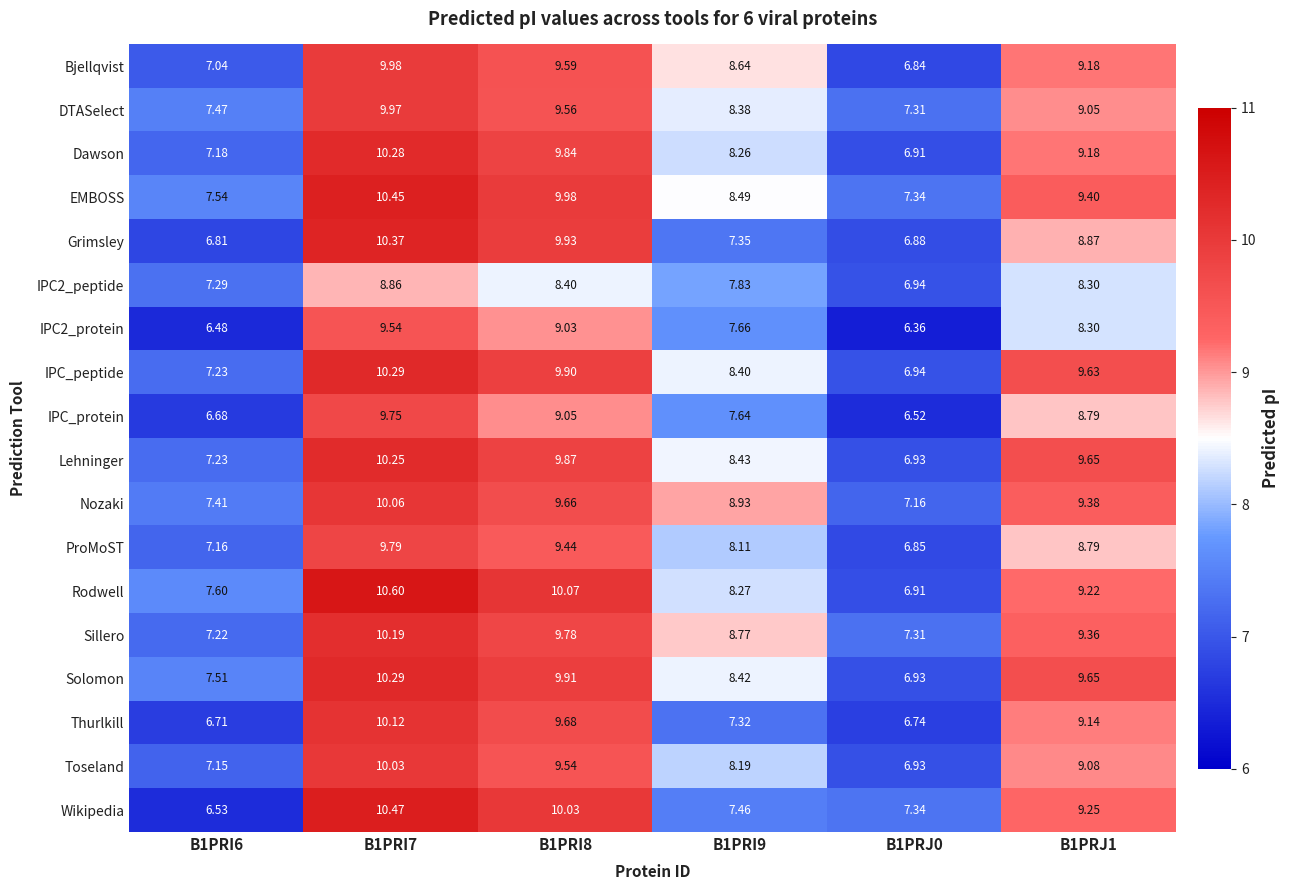

Which series has the largest total across all categories?

EMBOSS